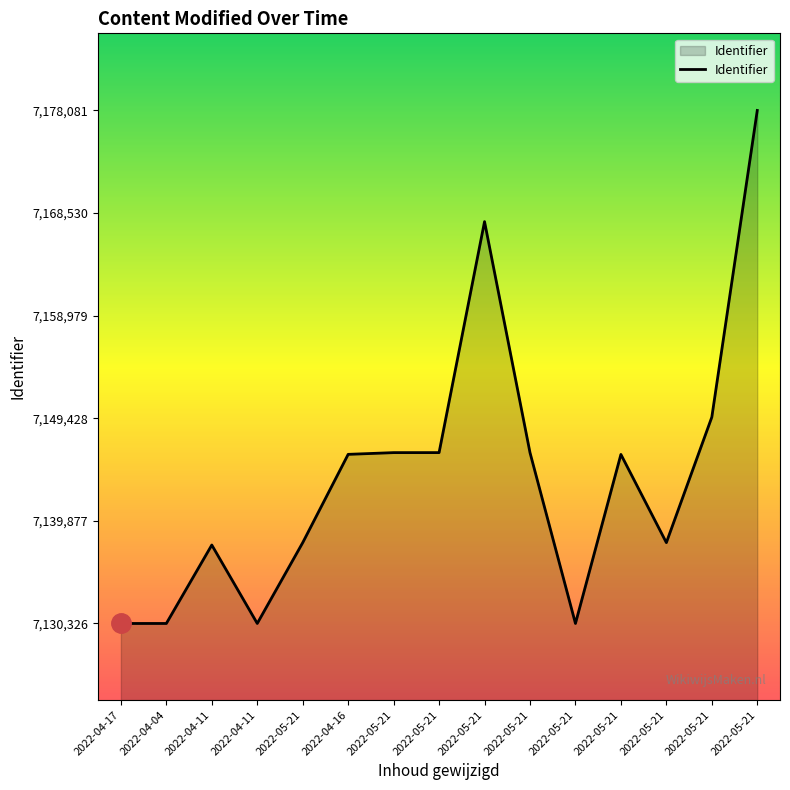

Does the chart display data point markers on the line(s)?

No